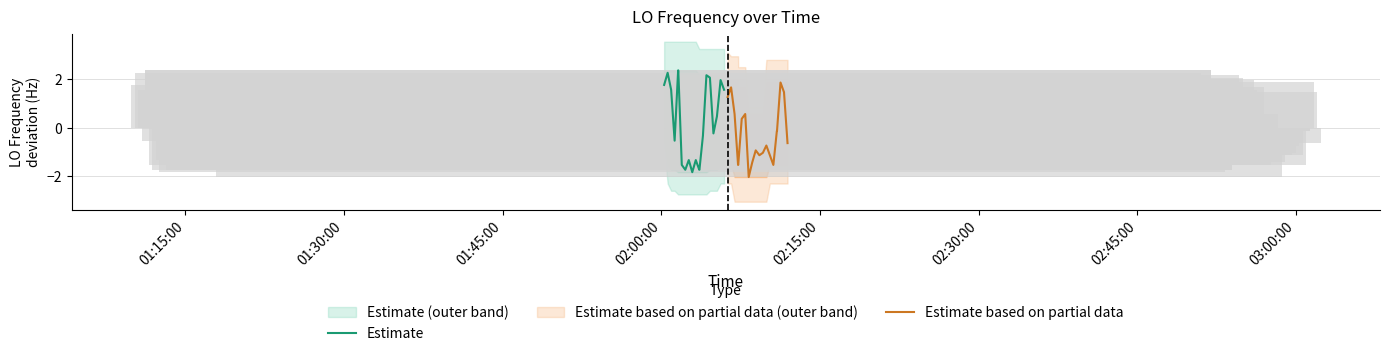

What is the minimum value for Estimate?

-1.8